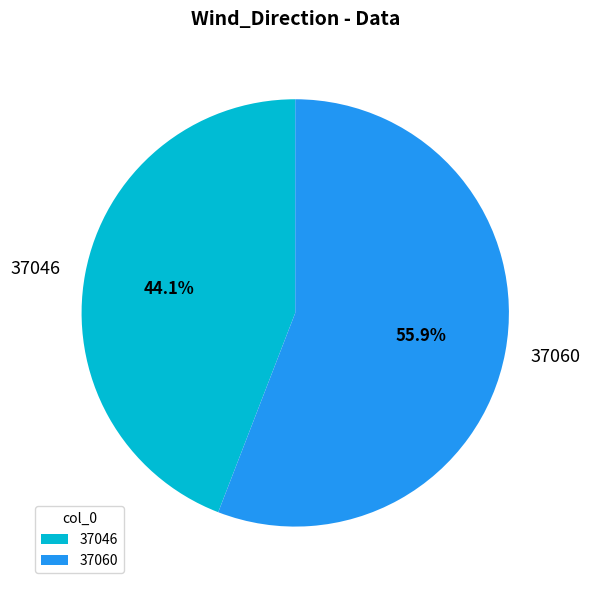

Between 37060 and 37046, which is larger?

37060